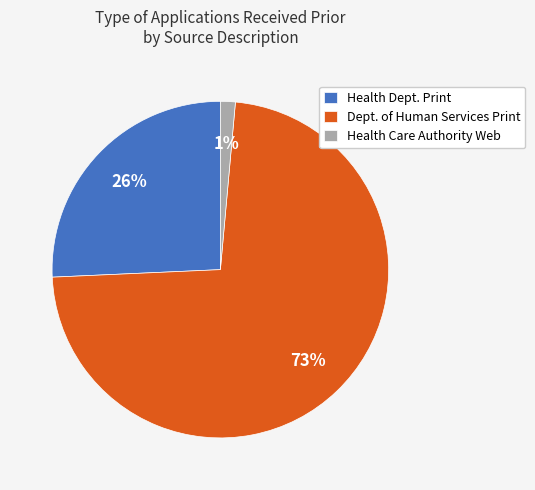

True or false: Dept. of Human Services Print accounts for 79% of the total.

False